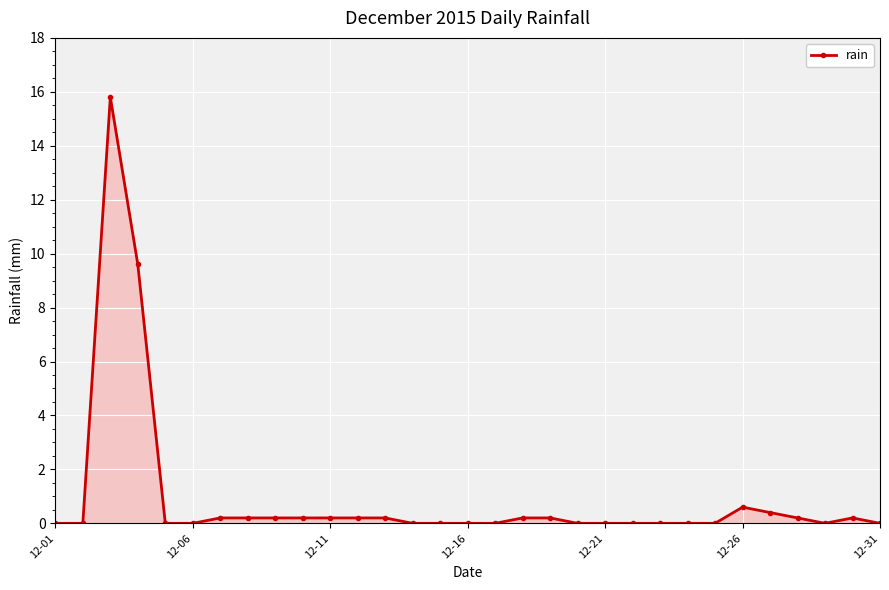

What is the difference between the maximum and second lowest values?

15.8